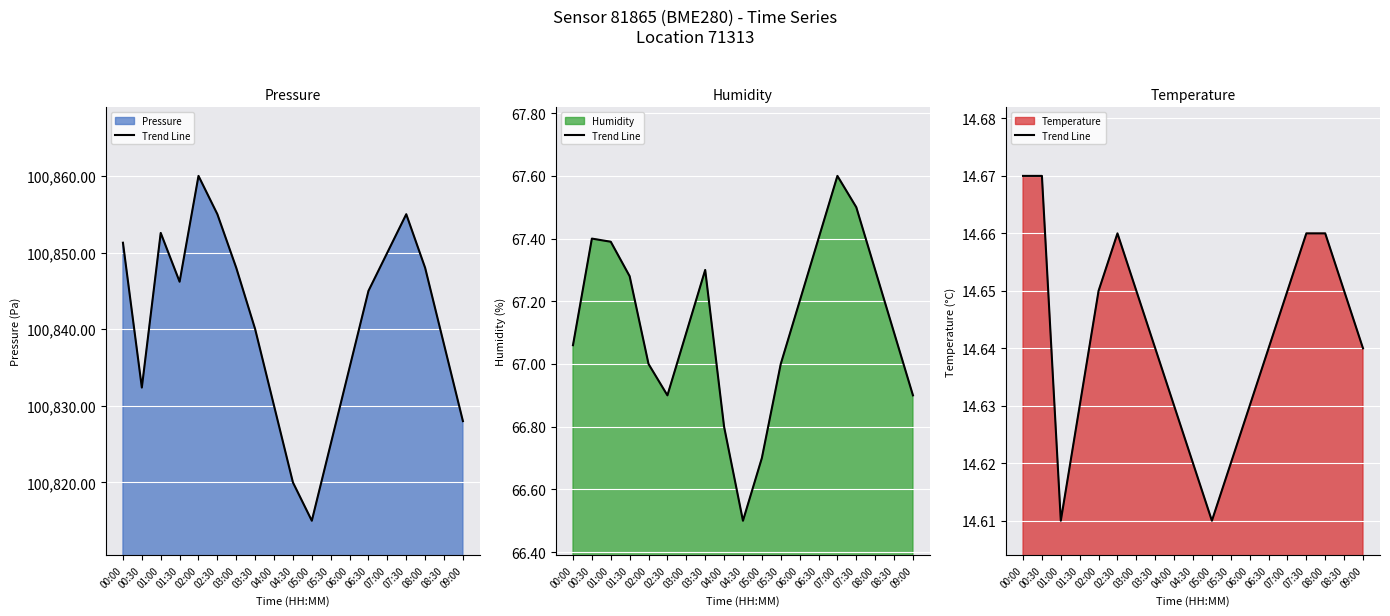

What is the smallest value displayed?

14.6